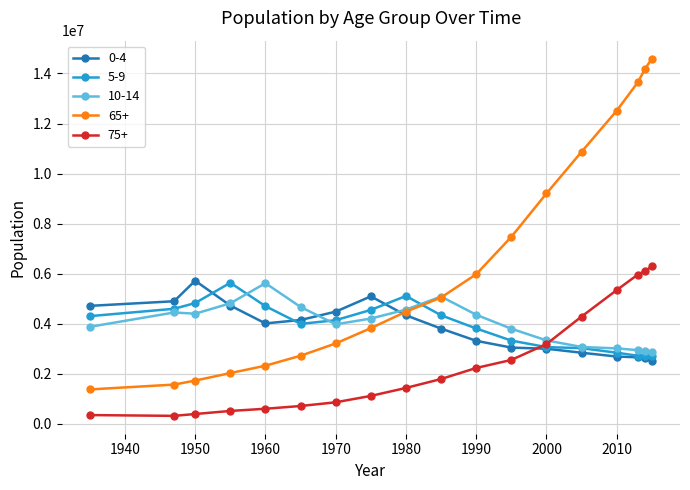

Which series has the widest spread of values?

65+